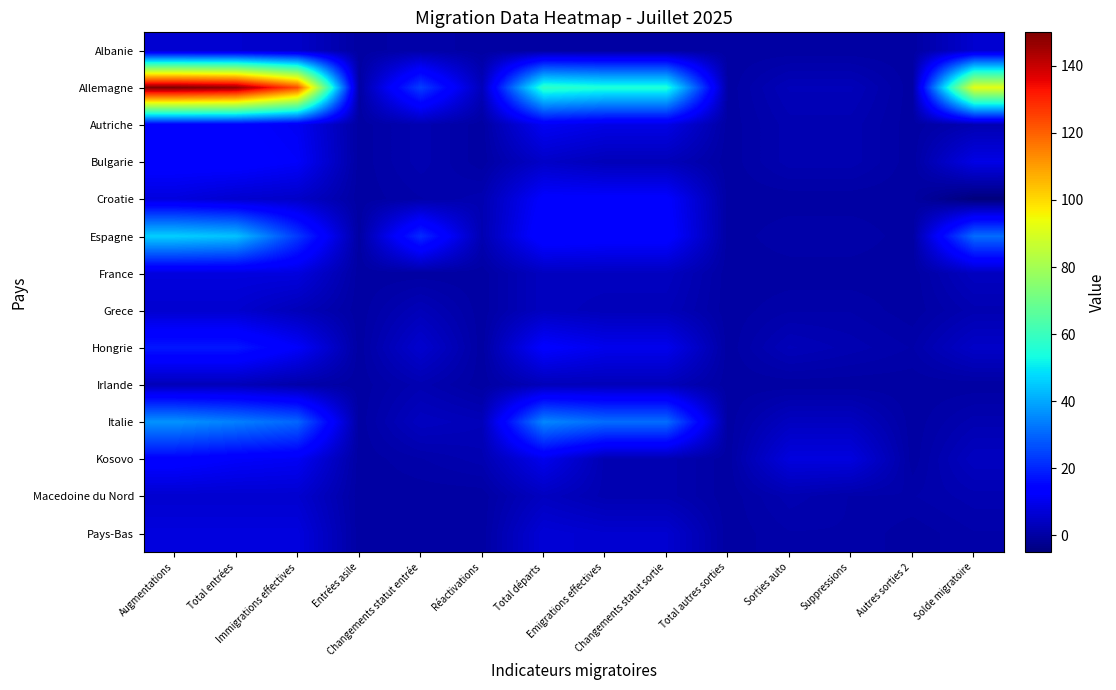

What is the total value across all series at Total entrées?

325